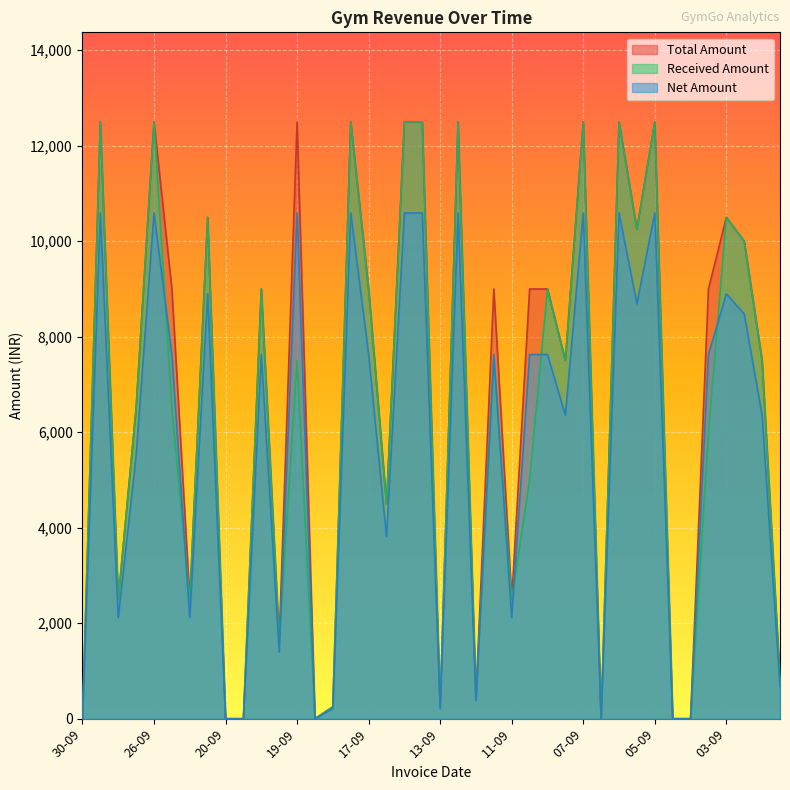

Which label corresponds to the smallest value in the chart?

30-09